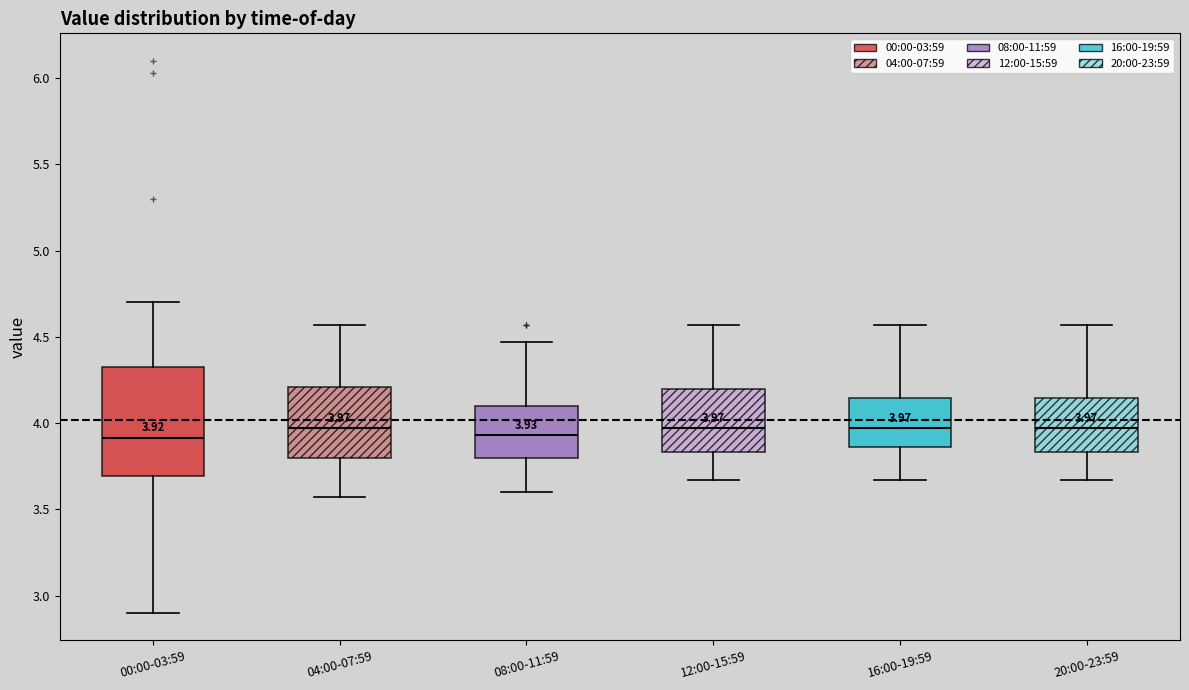

Comparing the boxes themselves (not the whiskers), which one is the tallest?

00:00-03:59